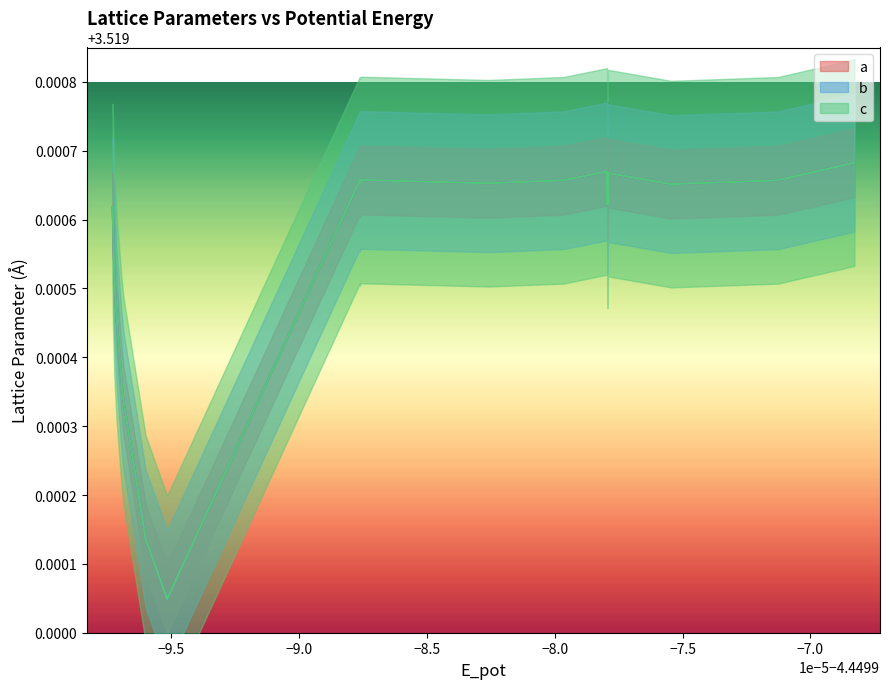

True or false: c has more than 2 interior local peaks.

True